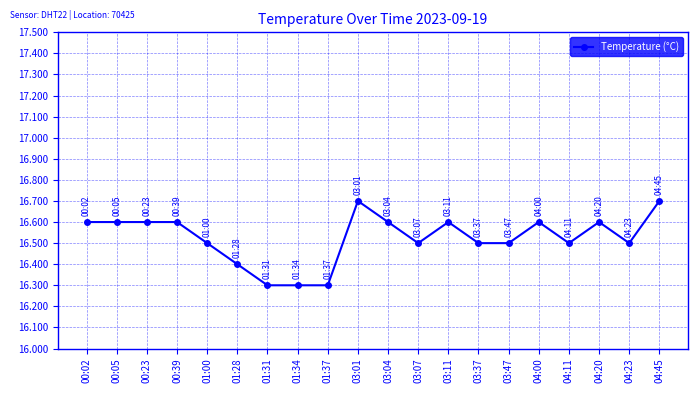

What is the label of the 11th point from the left?

03:04